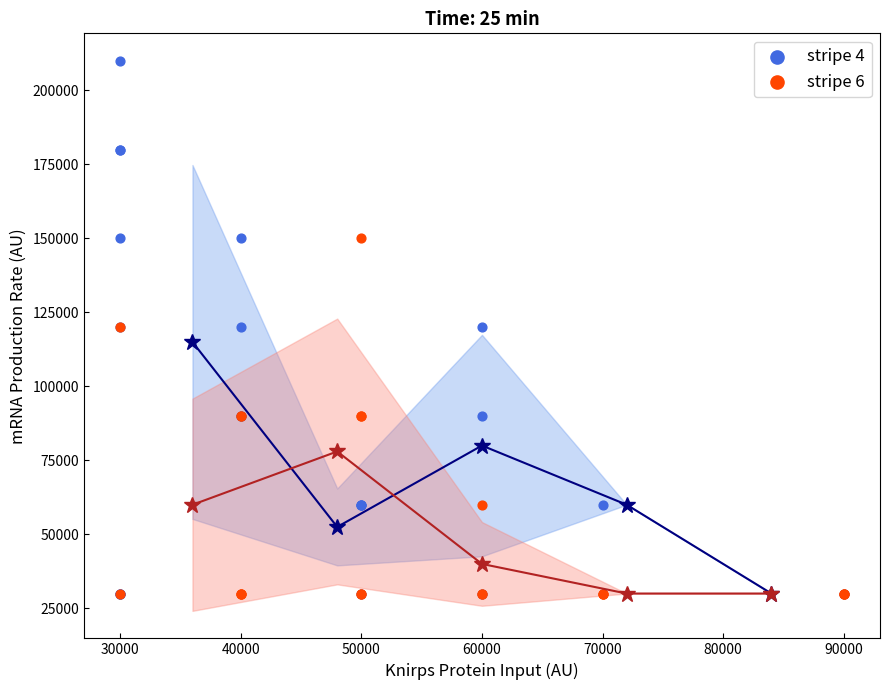

Which series reaches the maximum Y coordinate?

stripe 4